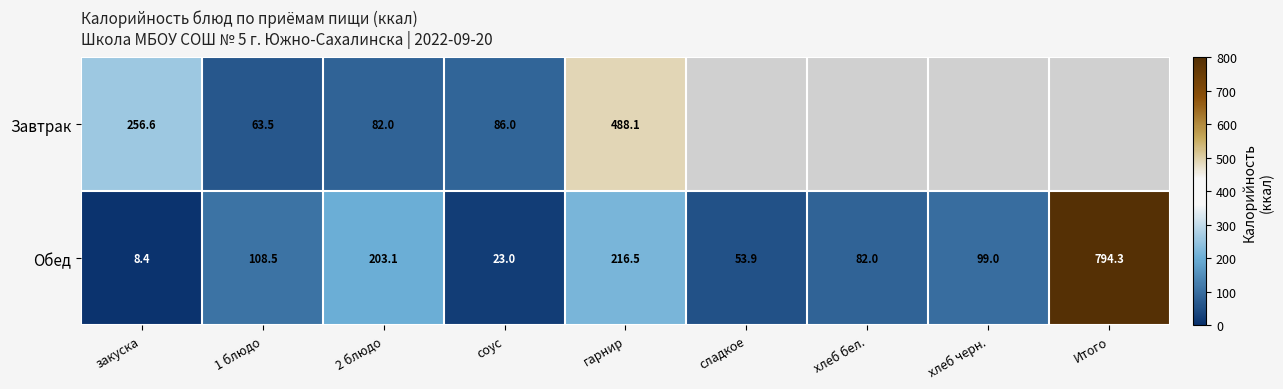

What is the sum of the Обед values at гарнир and 2 блюдо?

419.6